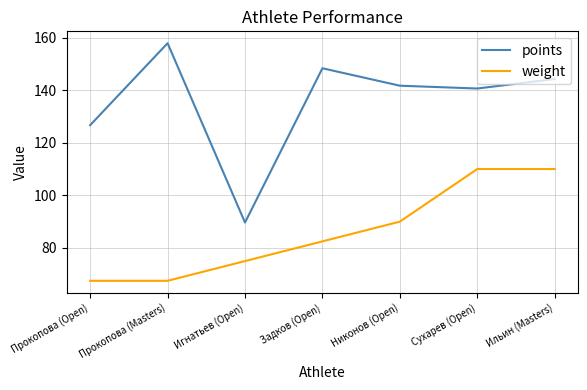

What is the smallest value displayed?

67.5